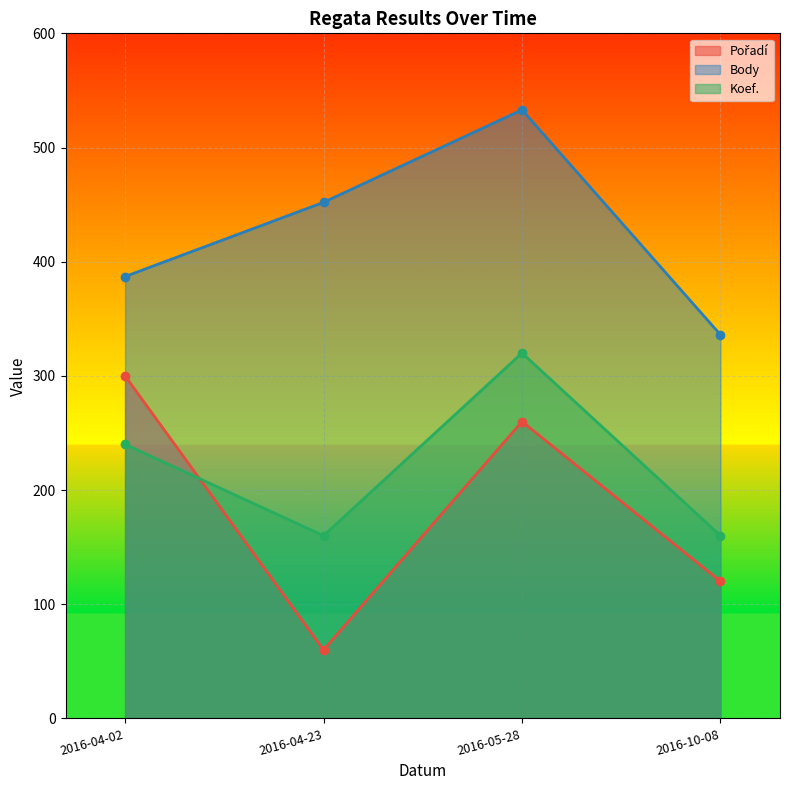

Reading left to right, transcribe all the data shown in this chart.

Pořadí: 2016-04-02=300	2016-04-23=60	2016-05-28=260	2016-10-08=120
Body: 2016-04-02=387	2016-04-23=452	2016-05-28=533	2016-10-08=336
Koef.: 2016-04-02=240	2016-04-23=160	2016-05-28=320	2016-10-08=160